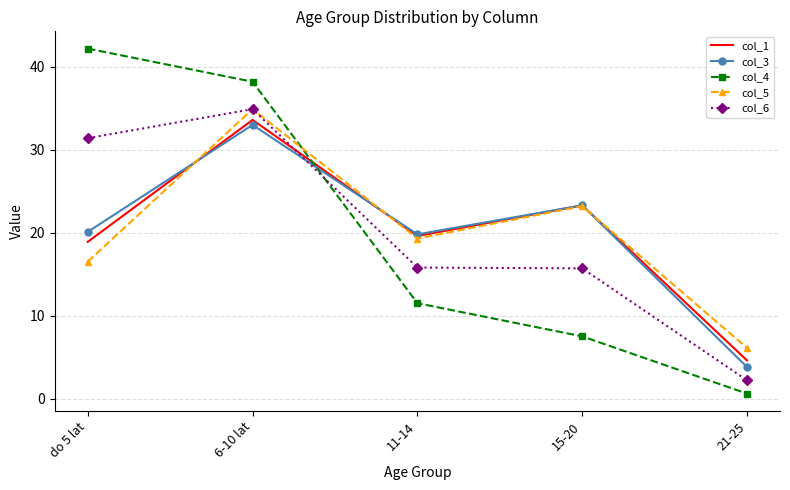

What is the difference between the highest and lowest values at 6-10 lat?

5.2